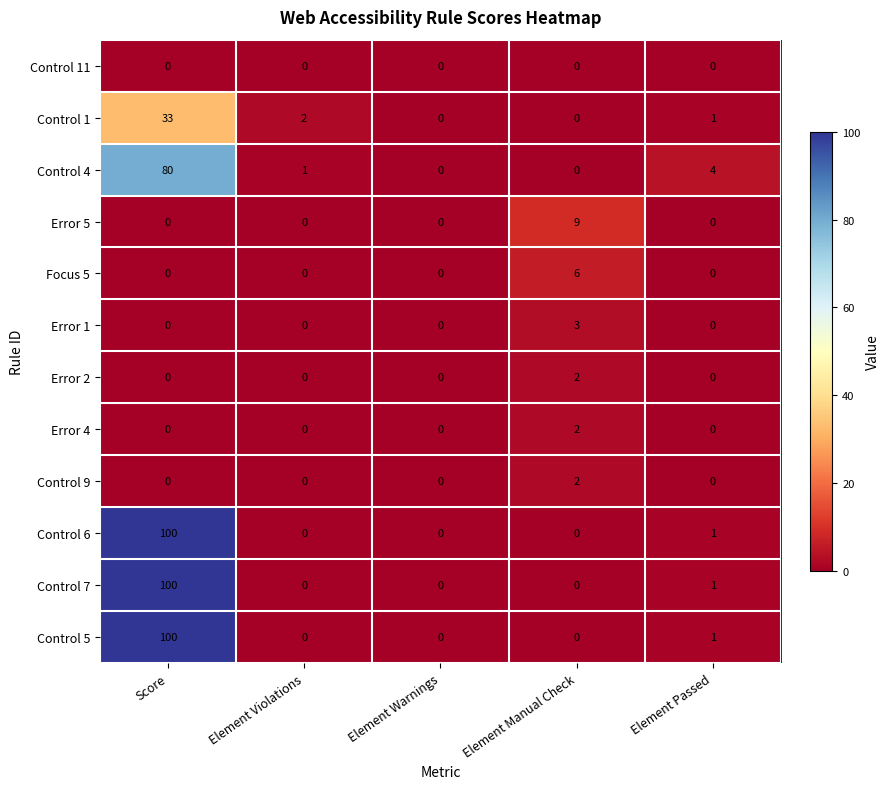

What is the maximum value shown in the chart?

100